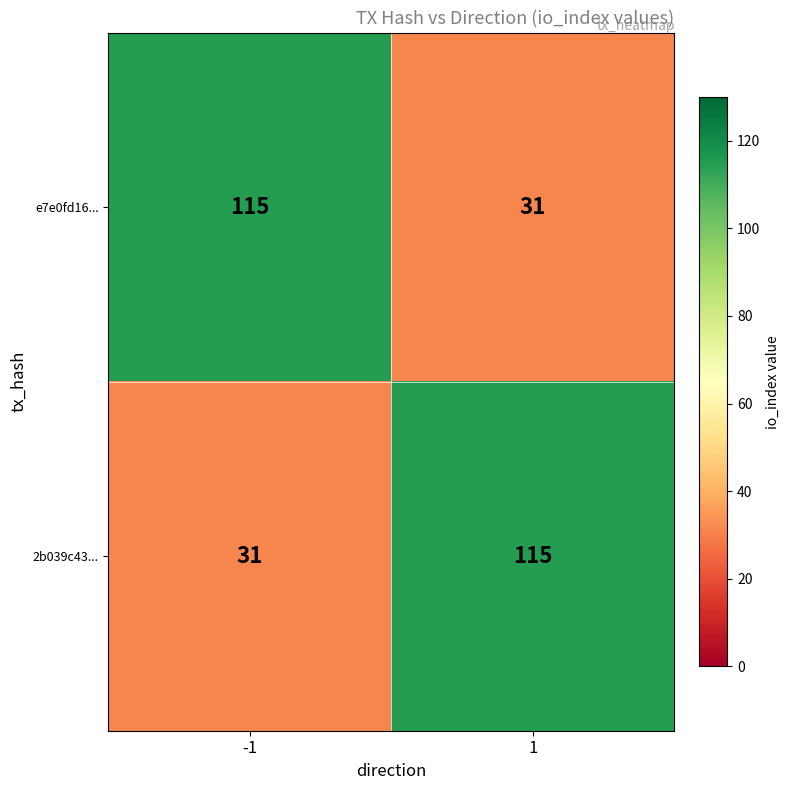

At 1, list the series in order from largest to smallest.

2b039c43..., e7e0fd16...